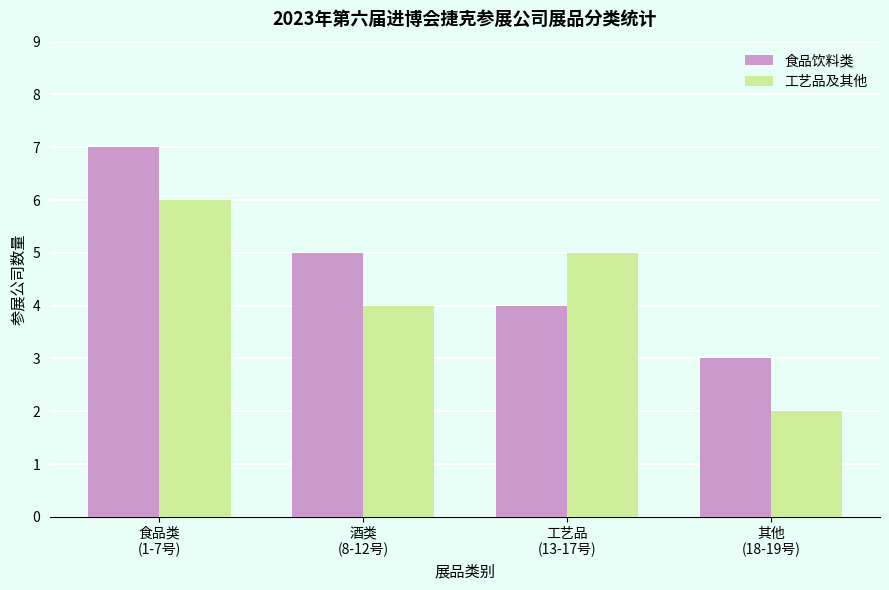

Count the 食品饮料类 values in the range 4 to 7.

3